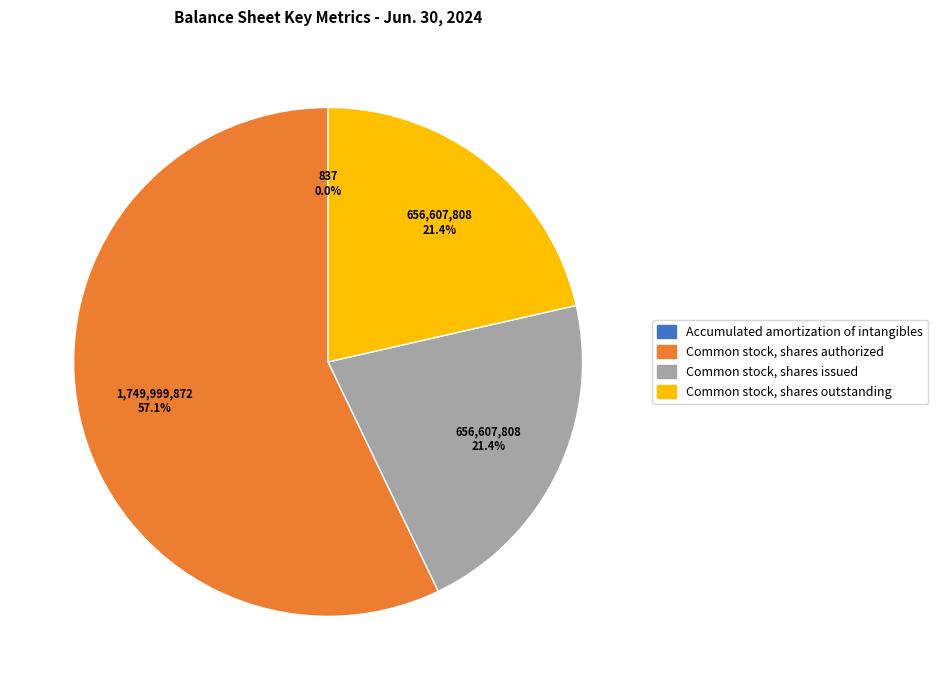

Does any single category account for the majority?

Yes